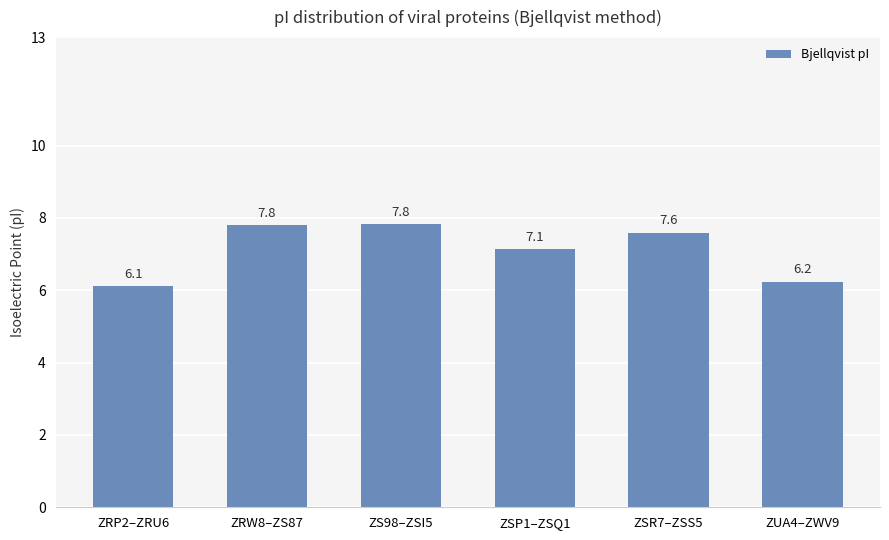

What position from the left is ZRW8–ZS87?

2